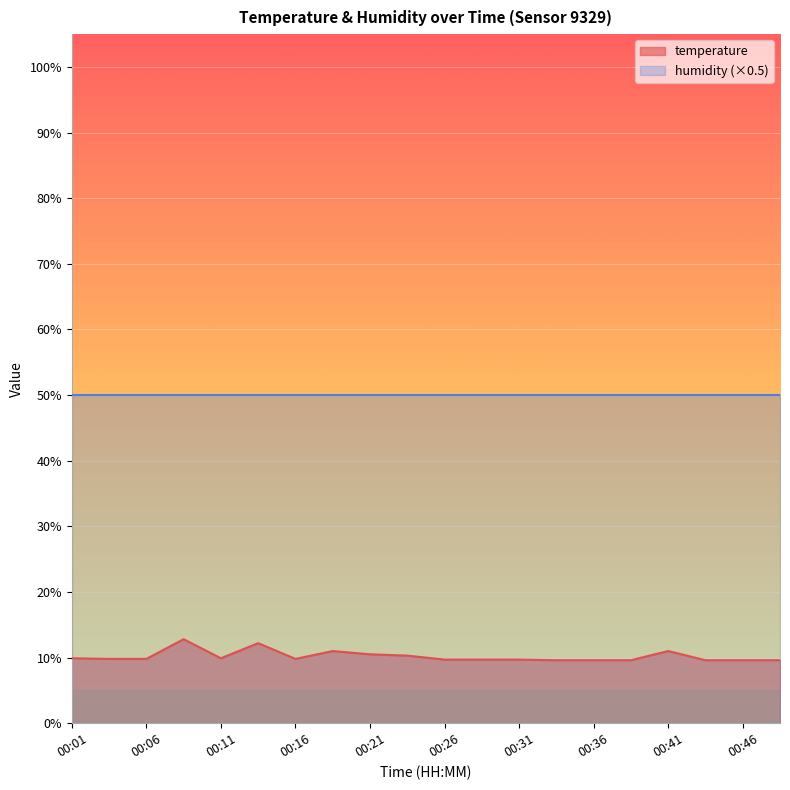

What is the average value?

10.2